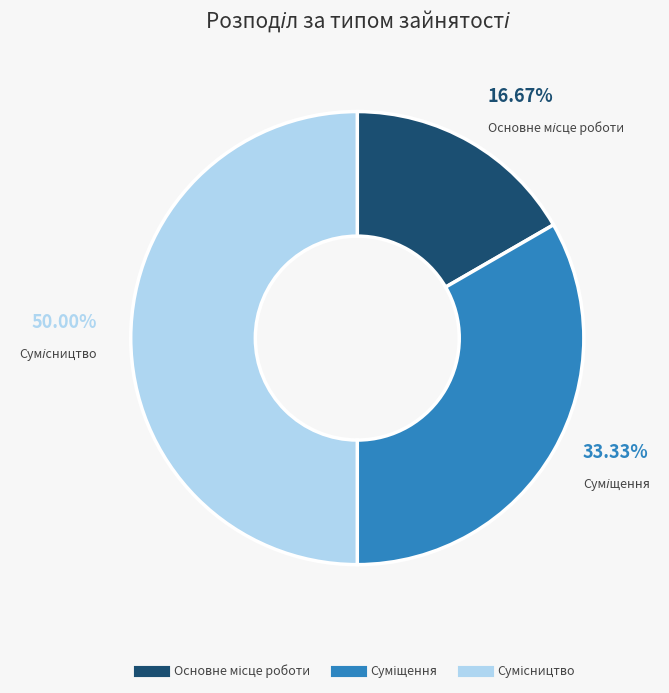

What is the smallest slice in the pie chart?

Основне місце роботи